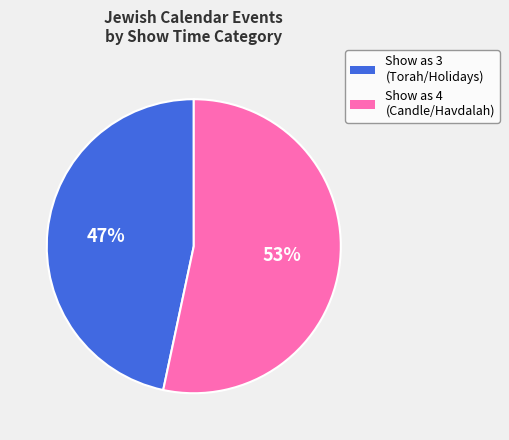

To the nearest percent, what percentage of the pie is Show as 4 (Candle/Havdalah)?

53%